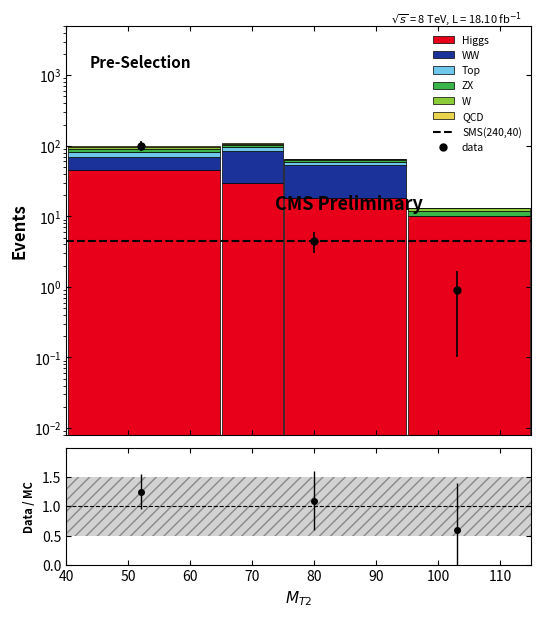

True or false: Higgs has a value of 17 at 105.

False